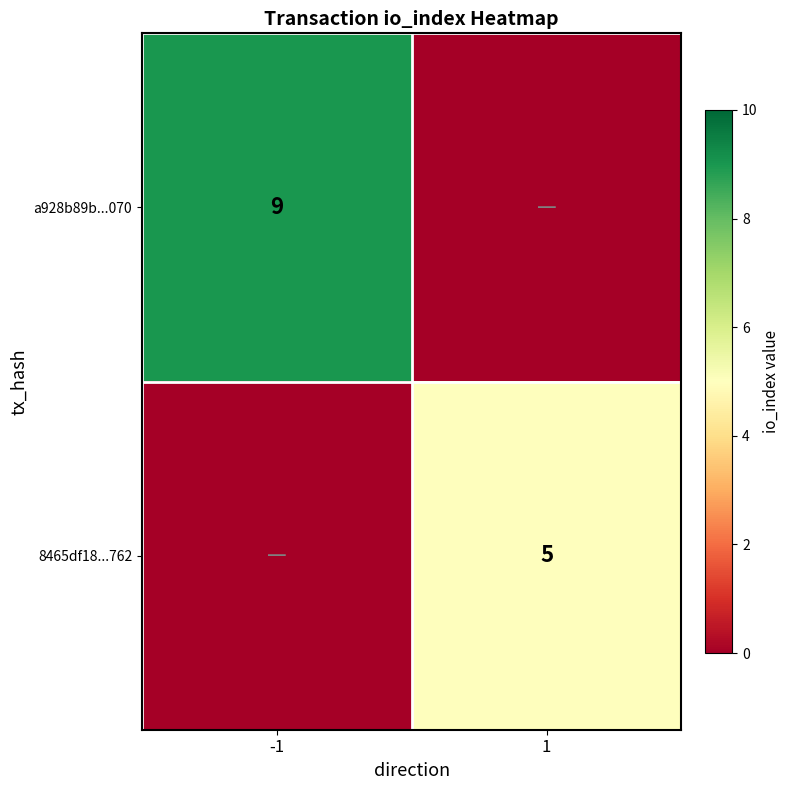

What is the difference between the highest and lowest values at 1?

5